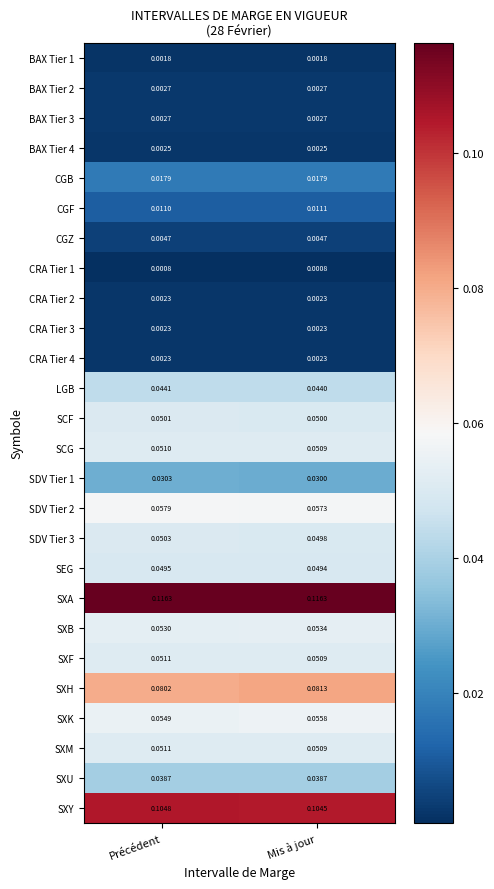

Is the value of CRA Tier 4 at Précédent greater than the value of LGB at Précédent?

No